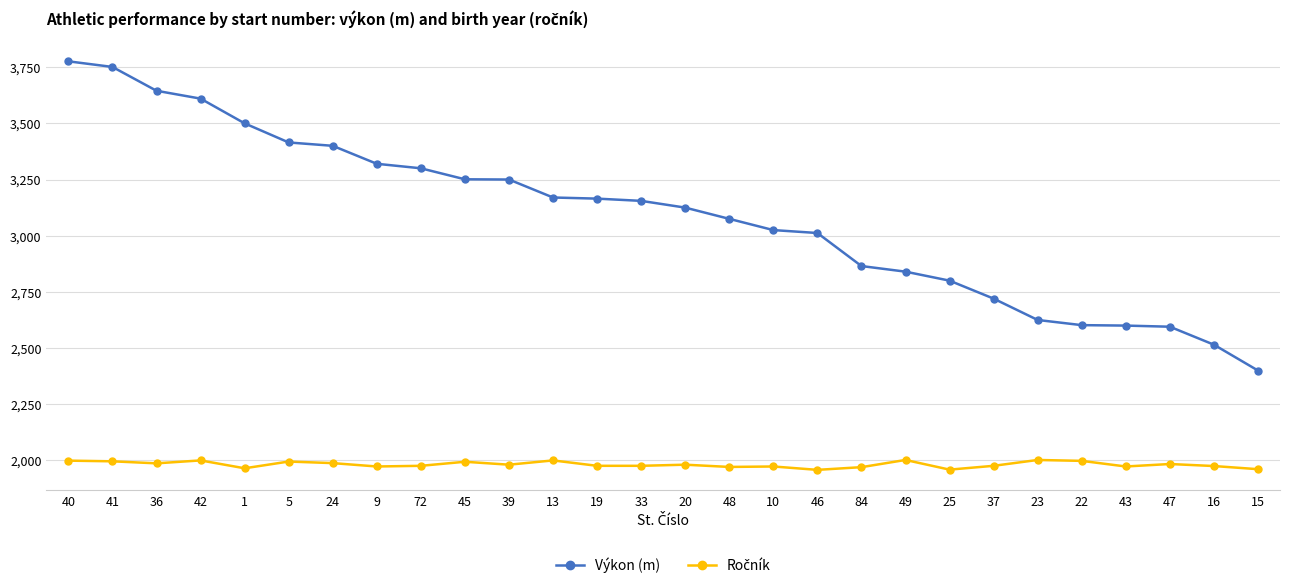

What is the label of the 28th point from the right?

40